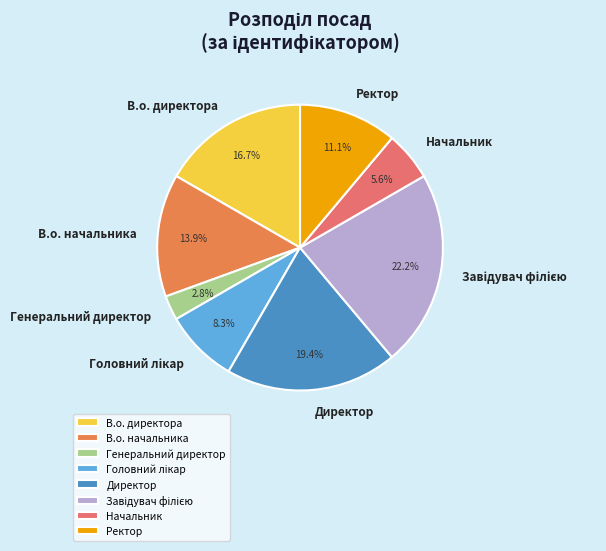

Approximately how many times larger is the value at Ректор compared to Генеральний директор?

4.0